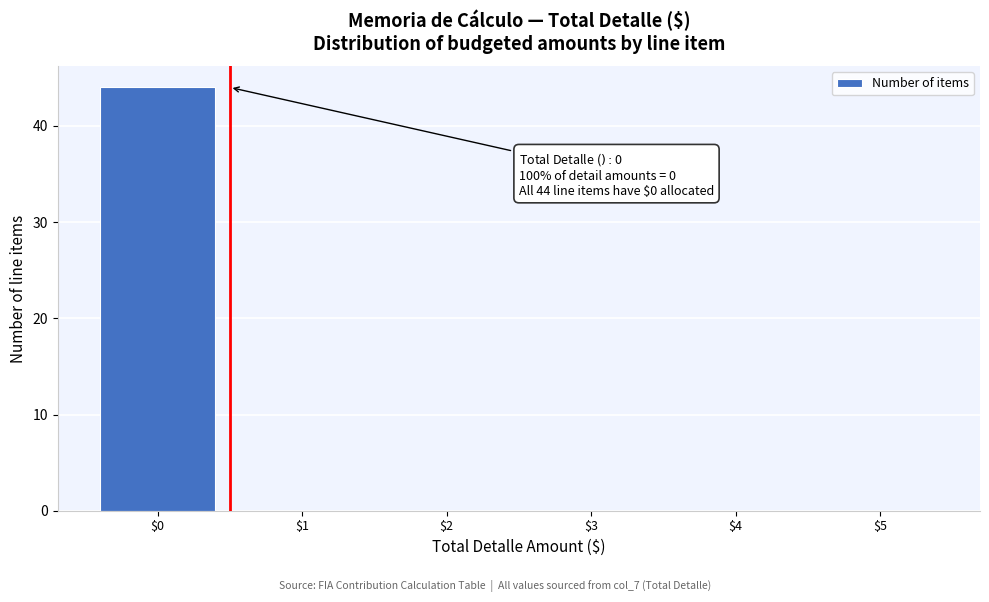

Over which range of the x-axis is the bar tallest?

-0.5 to 0.5